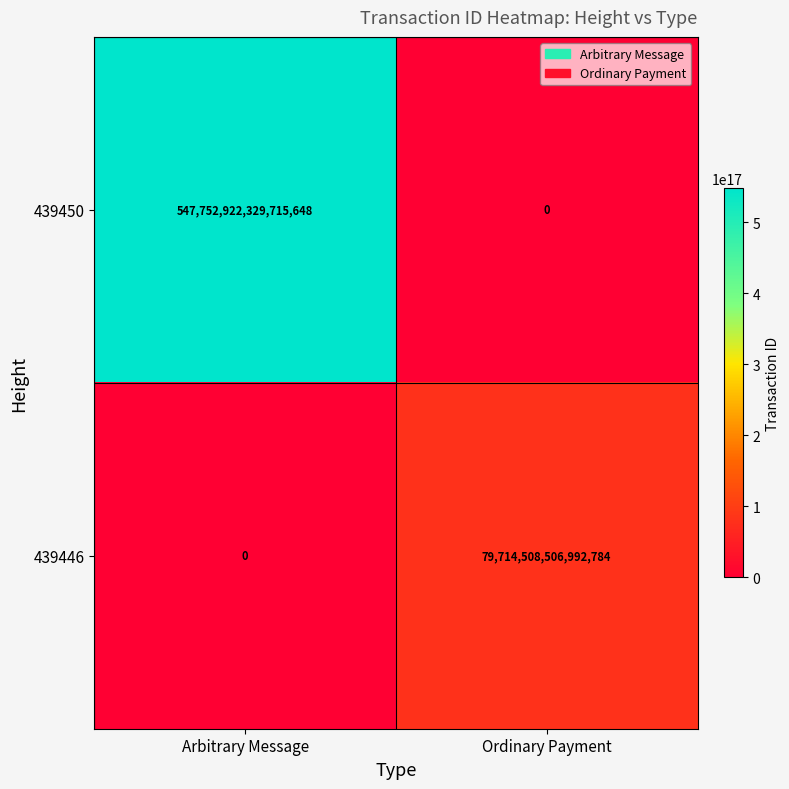

The 439446 series shows 40514932442274616 at Arbitrary Message. True or false?

False